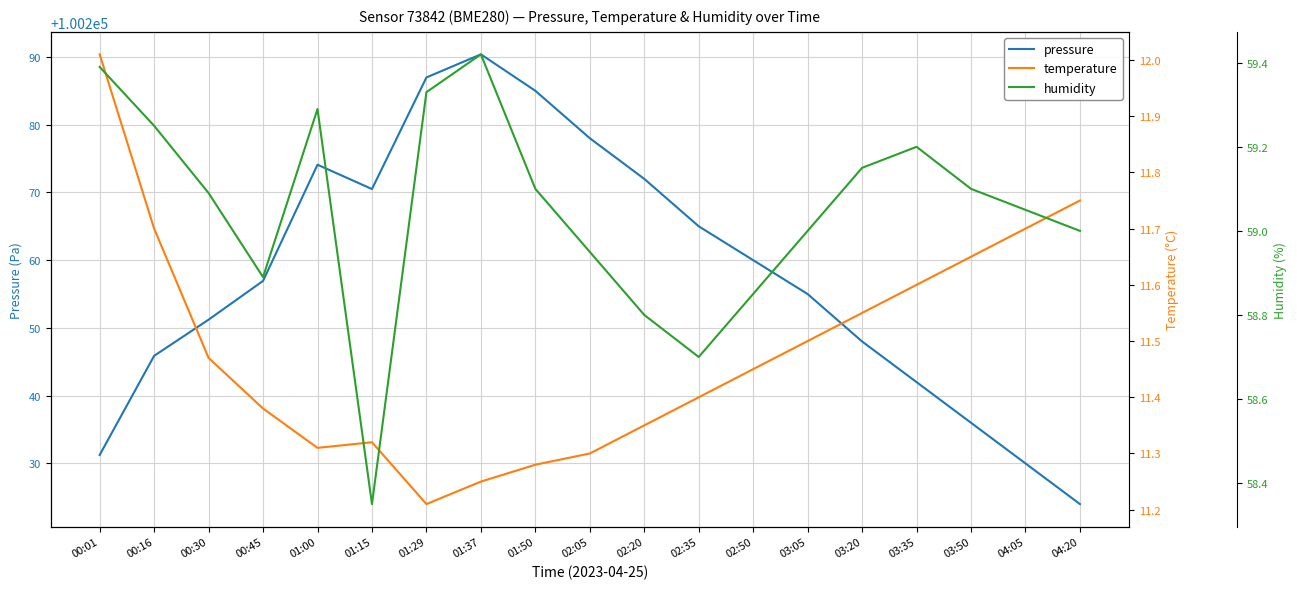

What is the label of the 3rd point from the left?

00:30